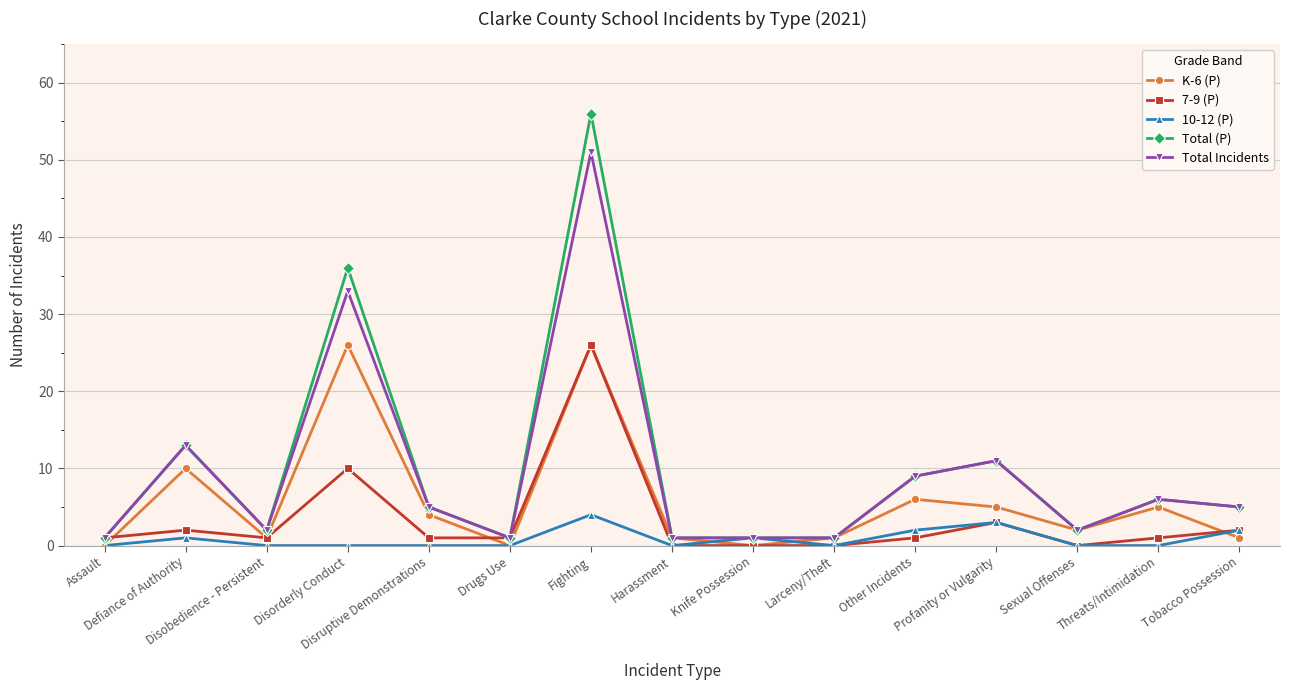

Rank the series by their maximum value, from highest to lowest.

Total (P), Total Incidents, K-6 (P), 7-9 (P), 10-12 (P)